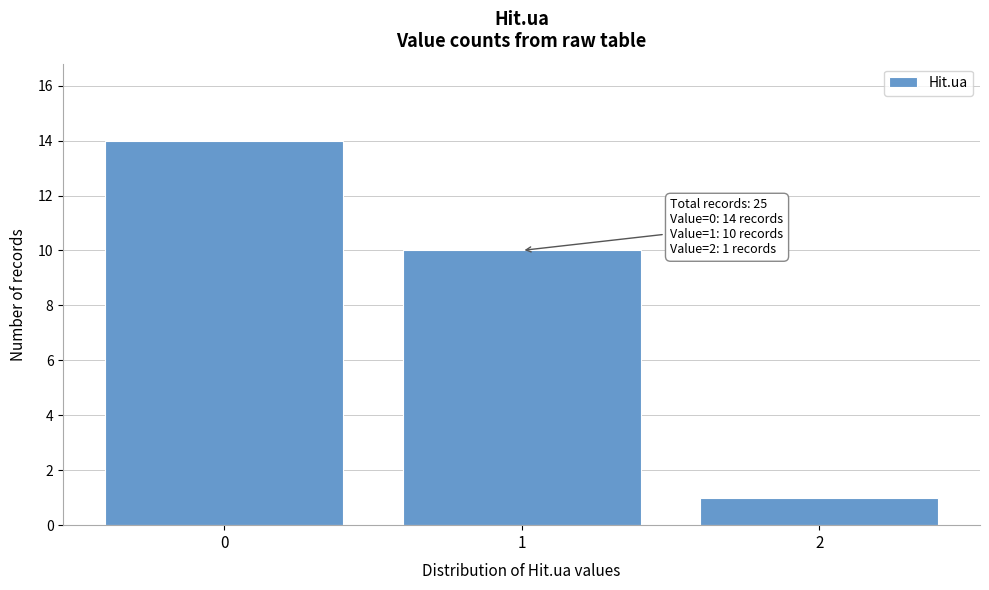

Which range on the x-axis has the tallest bar?

-0.5 to 0.5